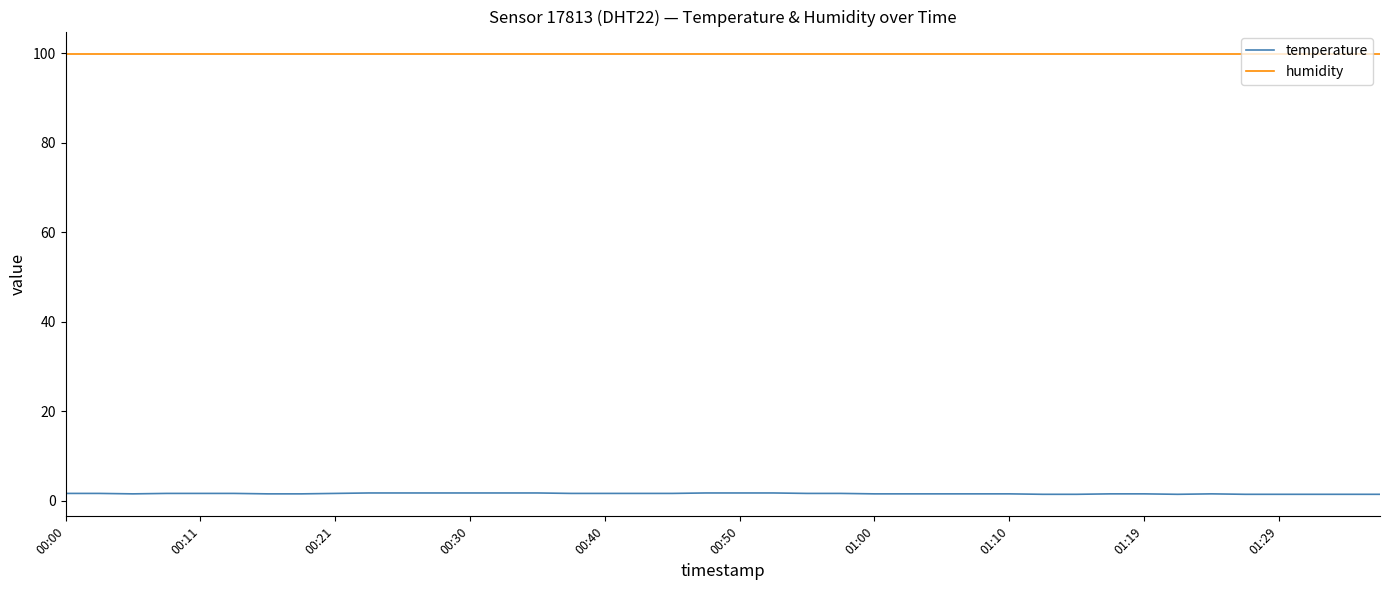

True or false: humidity and temperature intersect in this chart.

False